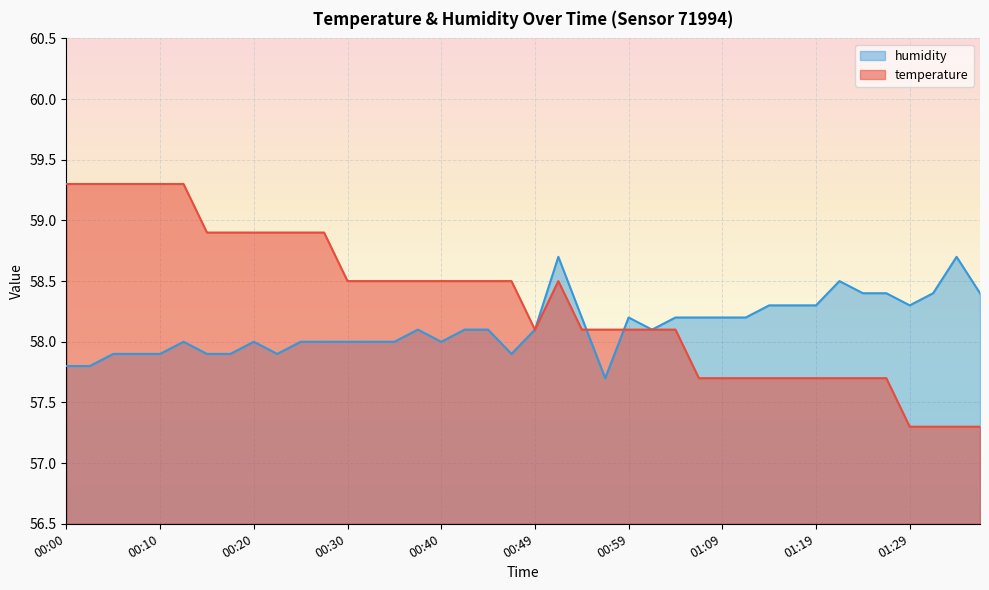

True or false: temperature has a value of 58.9 at 00:15.

True